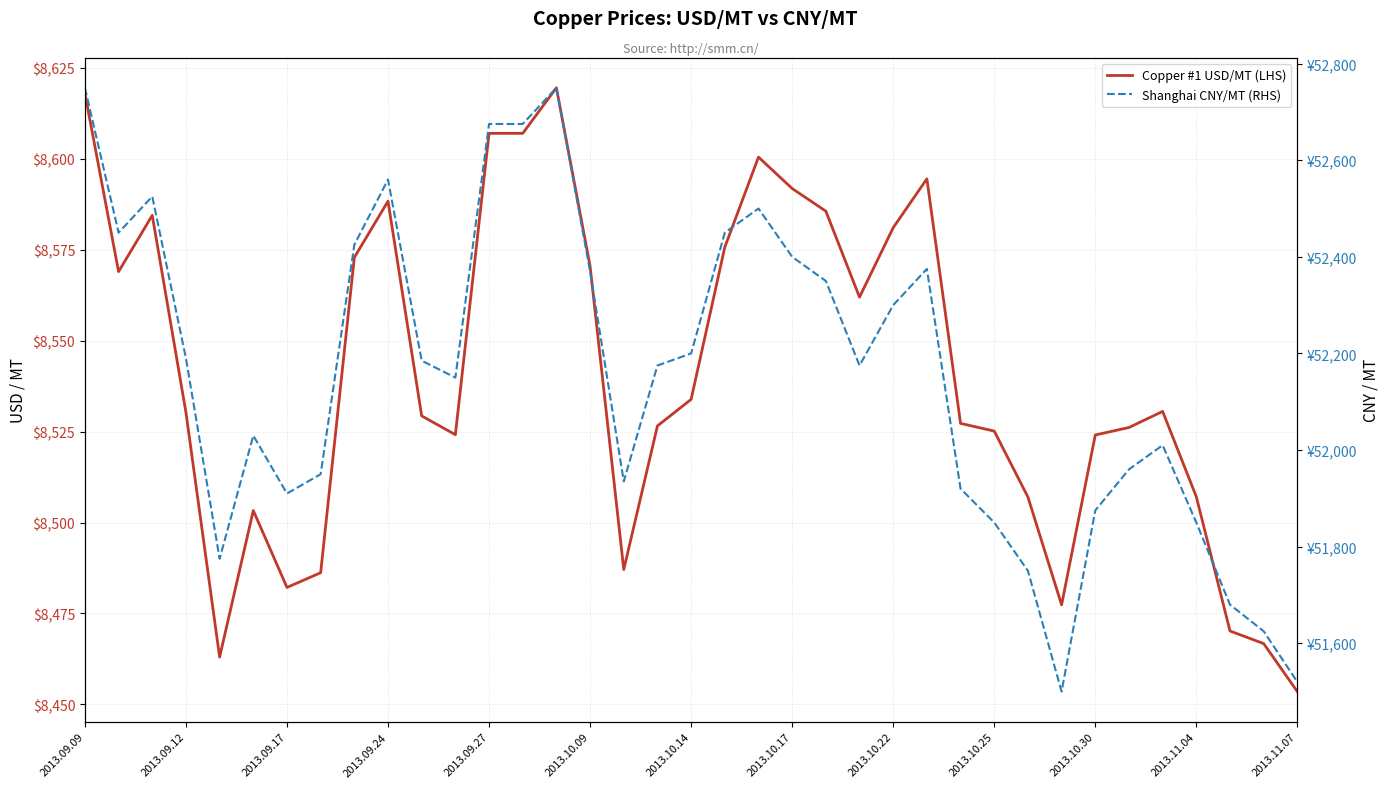

What is the difference between the maximum and second lowest values in the Shanghai CNY/MT (RHS) series?

1230.0